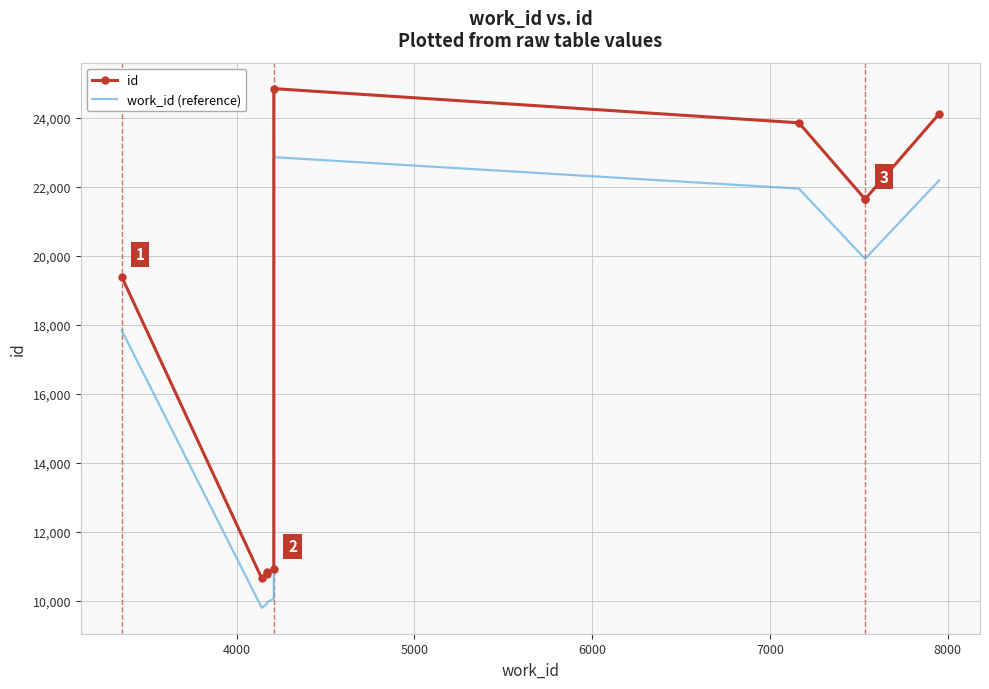

The value of id at 5000 is 17371.8. True or false?

False